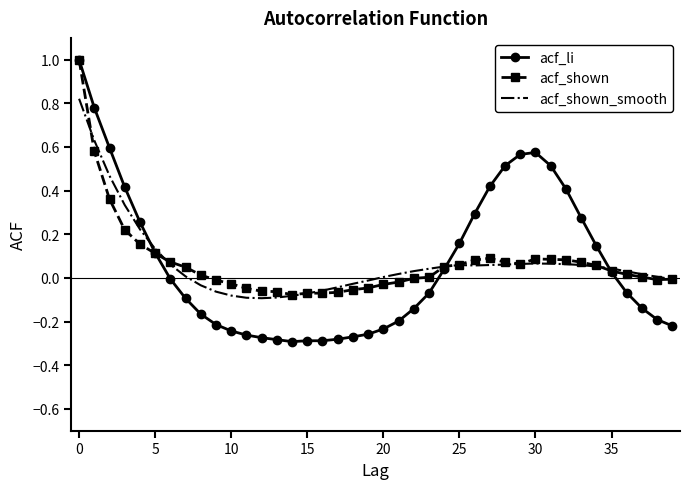

Which series has the largest range (max minus min)?

acf_li